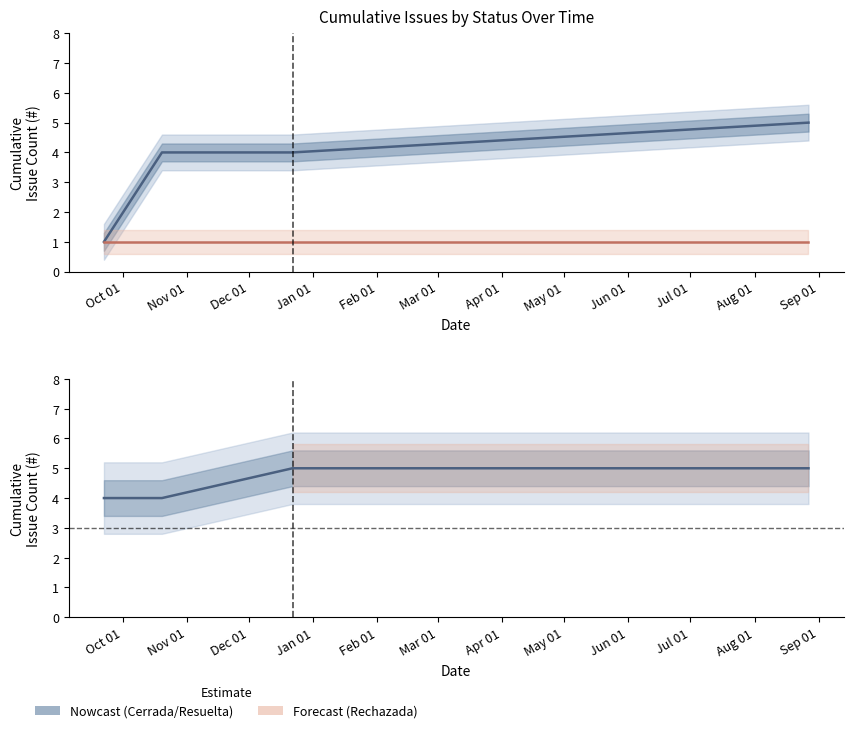

Does the chart have visible grid lines?

No